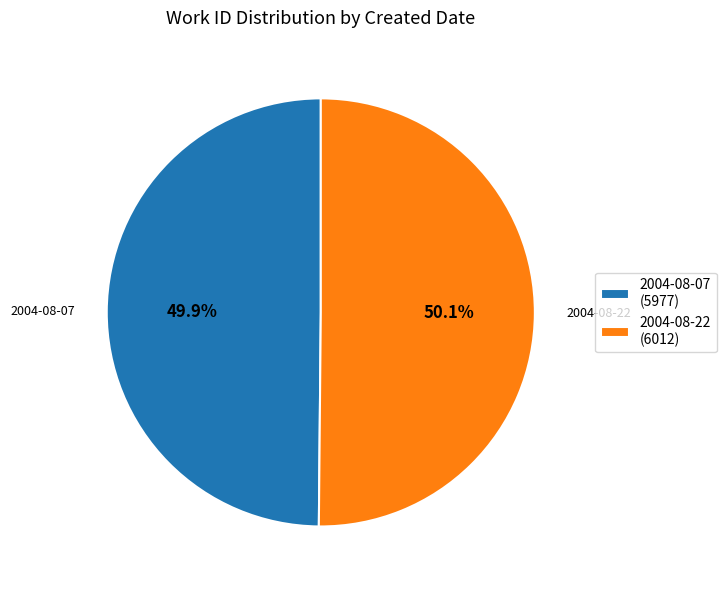

Is there any slice that represents more than half of the pie?

Yes